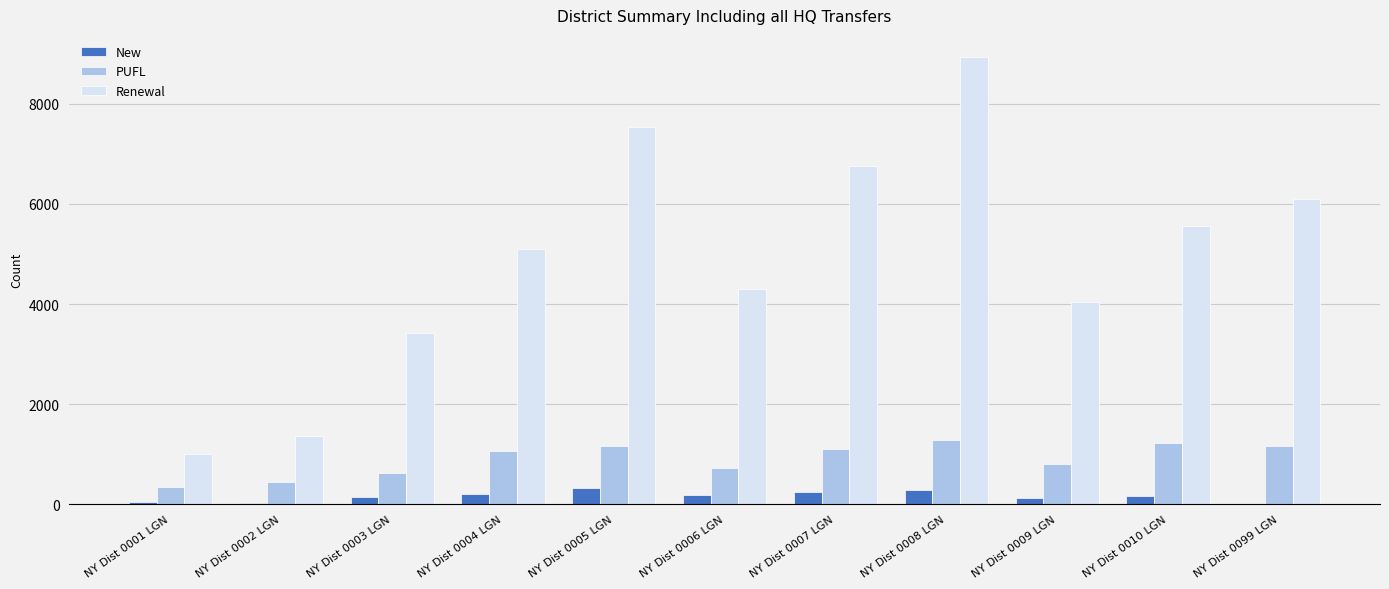

Between NY Dist 0004 LGN and NY Dist 0009 LGN, which series saw the biggest shift?

Renewal